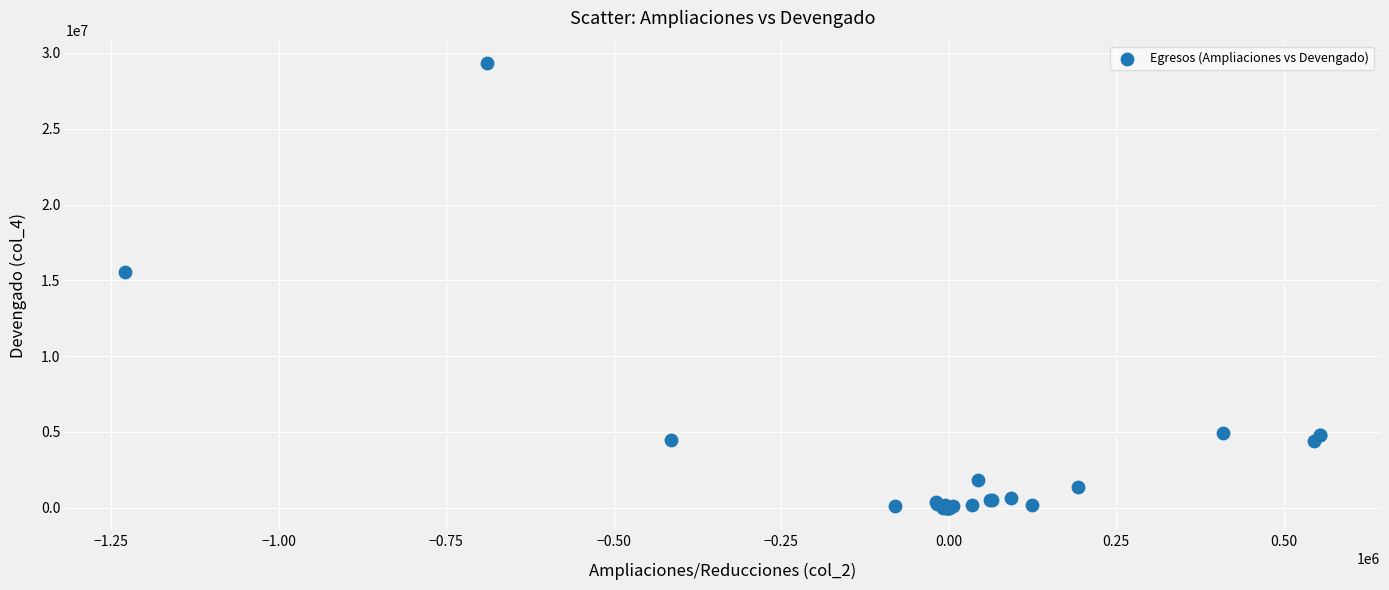

What Y value in the scatter plot is closest to 14672055?

15561645.5